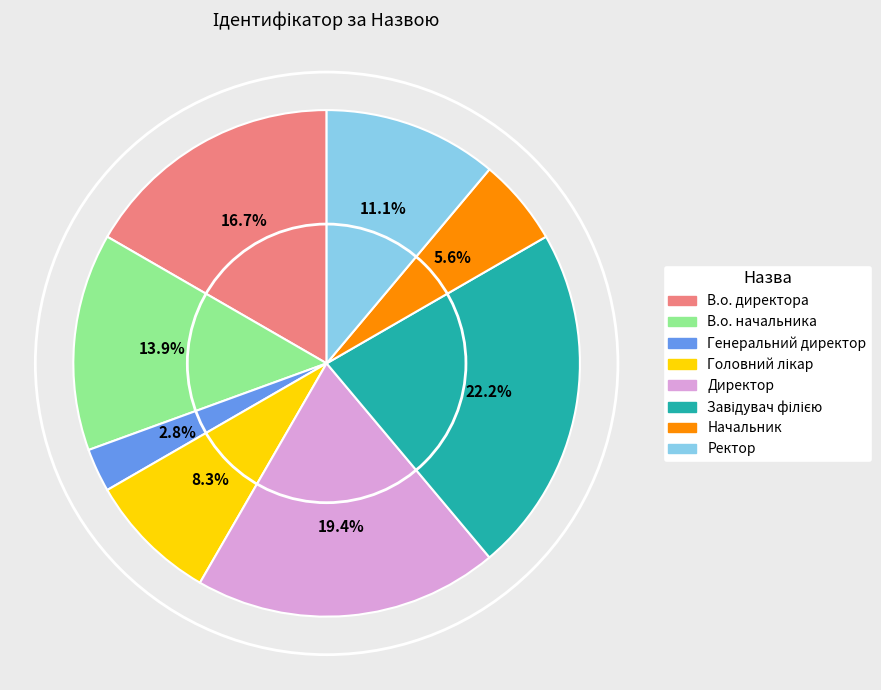

To the nearest percent, what is the combined percentage of Директор and Генеральний директор?

22%